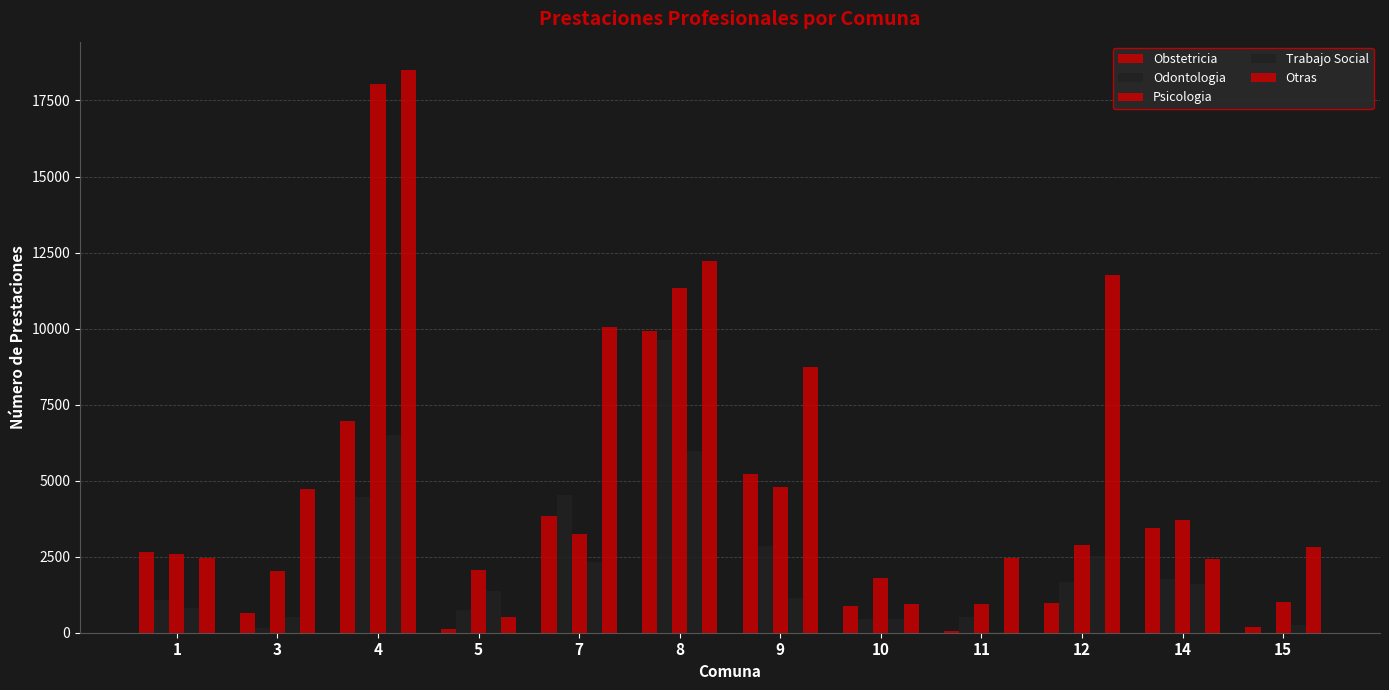

Which category has the lowest value in the Otras series?

5